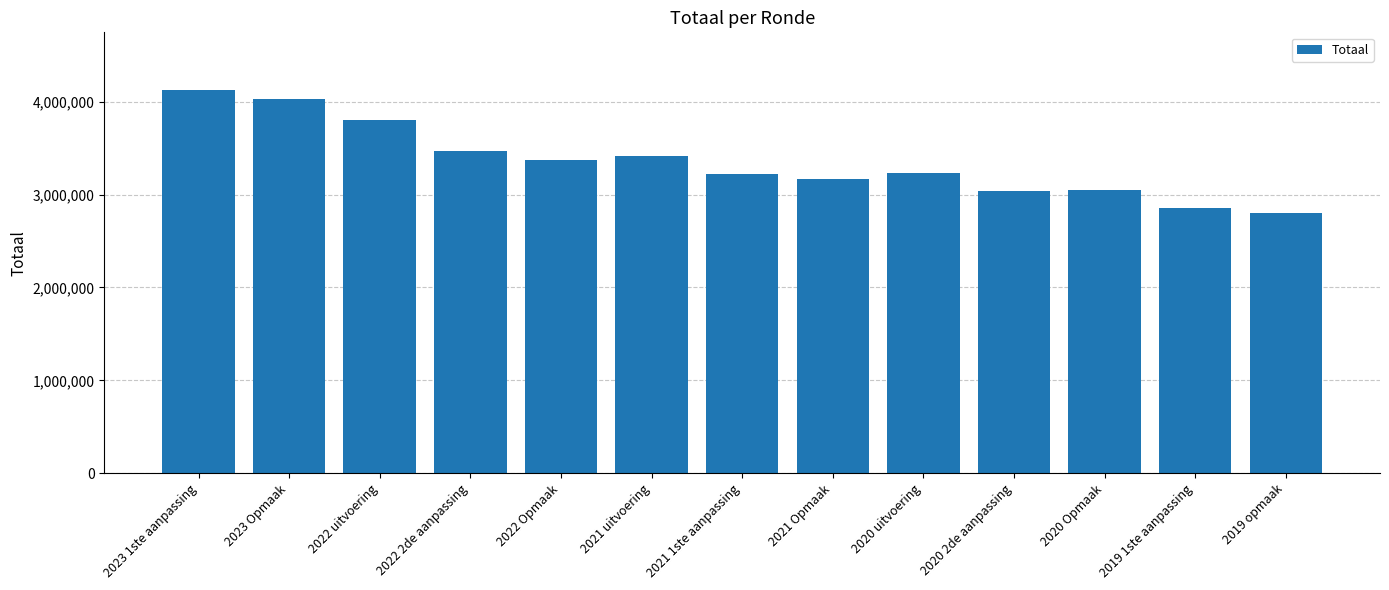

Is it true that the value at 2020 2de aanpassing is 3039122?

True